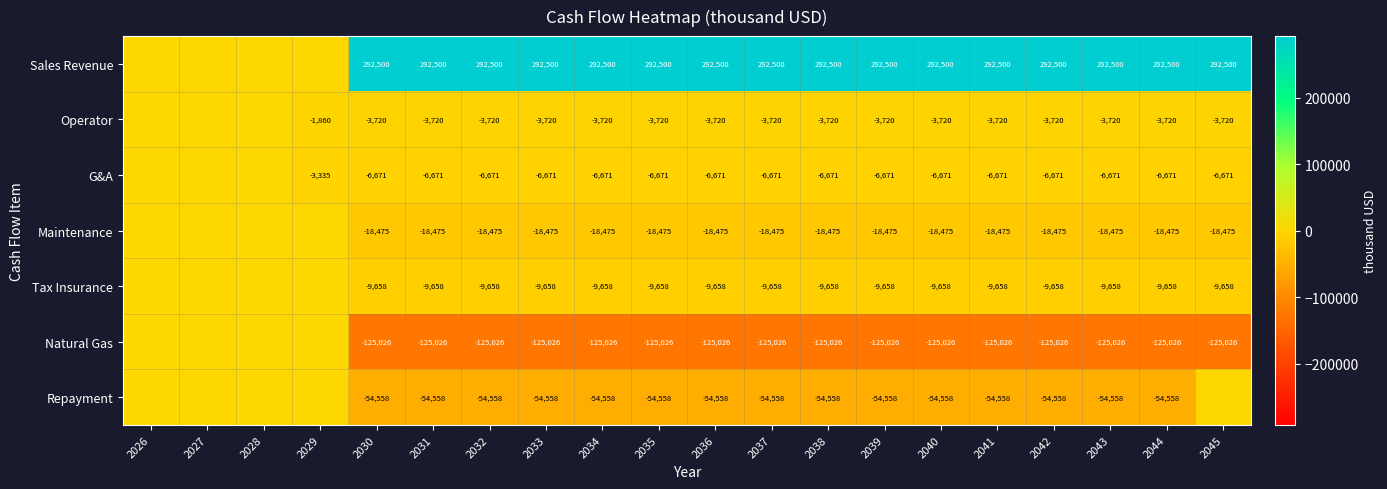

What is the spread (max minus min) of values at 2033?

417526